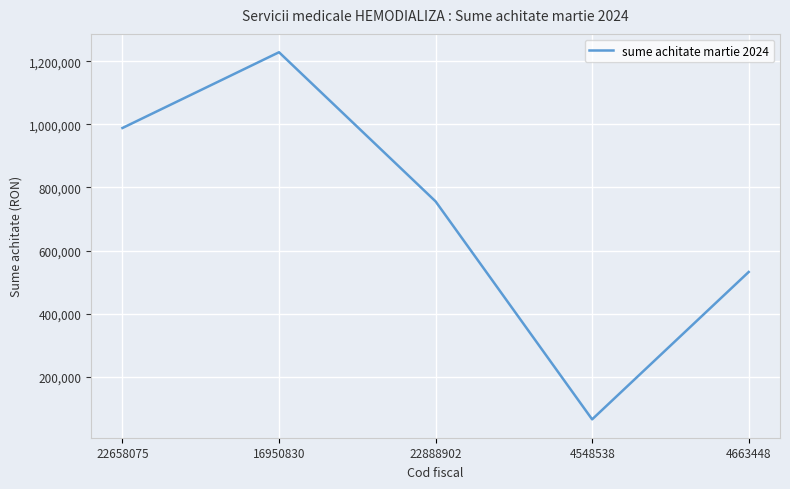

True or false: there are more than 2 points higher than both neighbors.

False